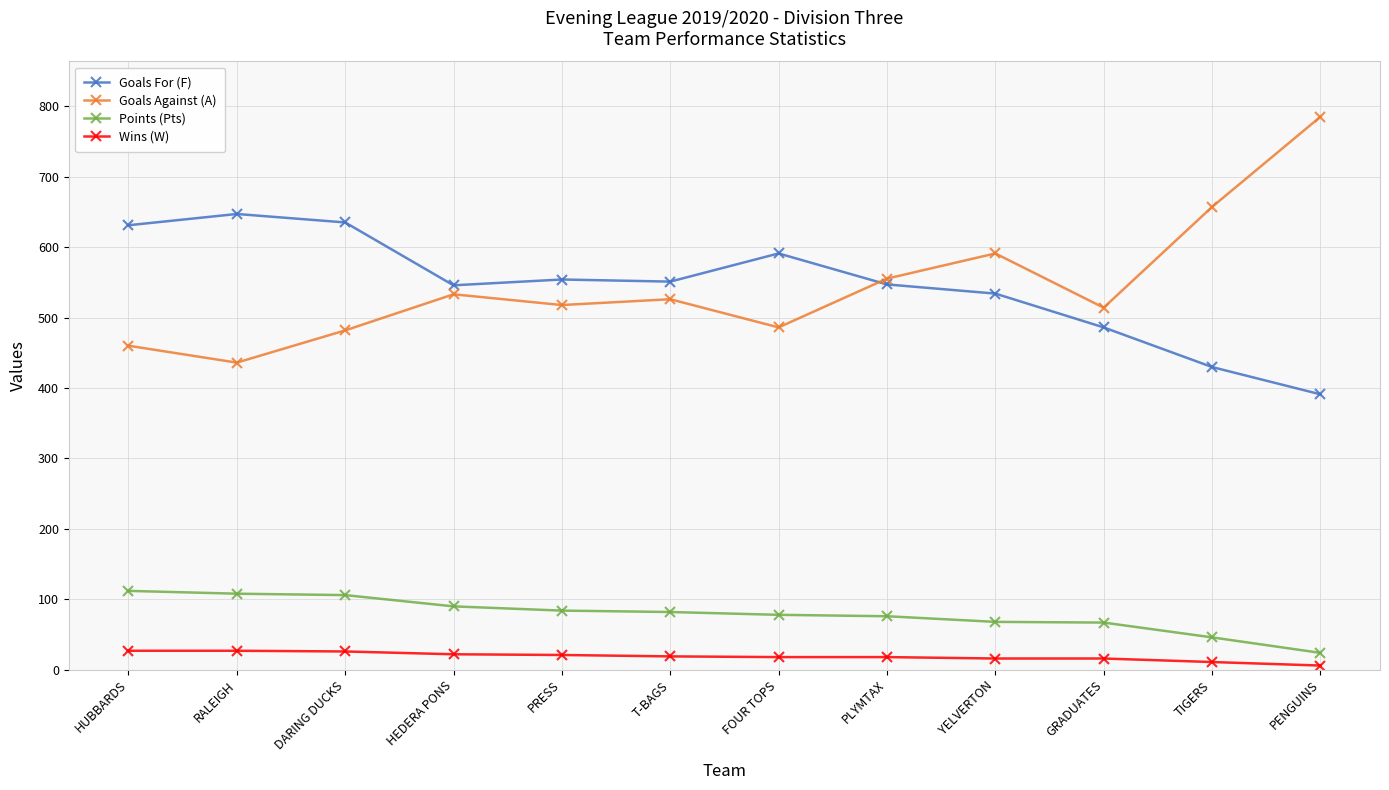

At how many categories does at least one series exceed 305?

12